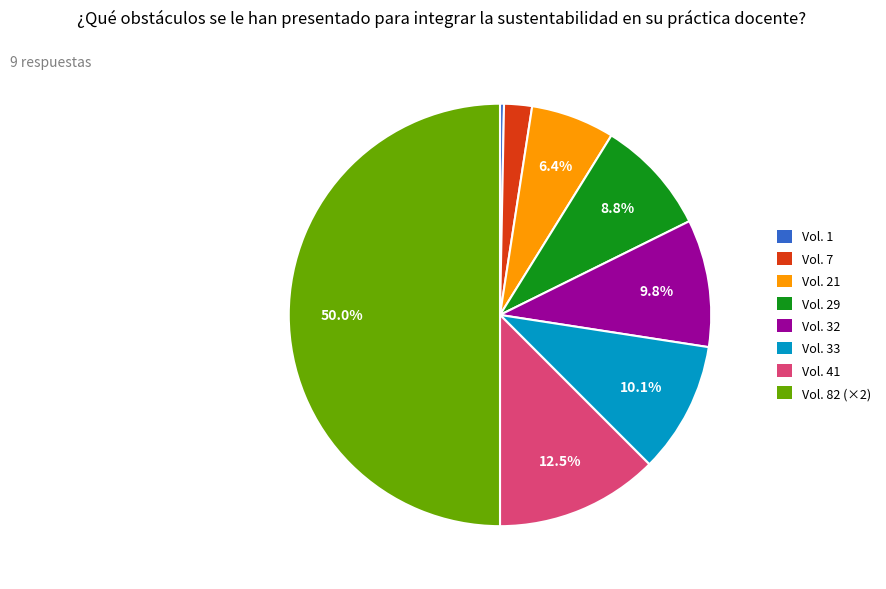

Does Vol. 41 represent more than half of the total?

No